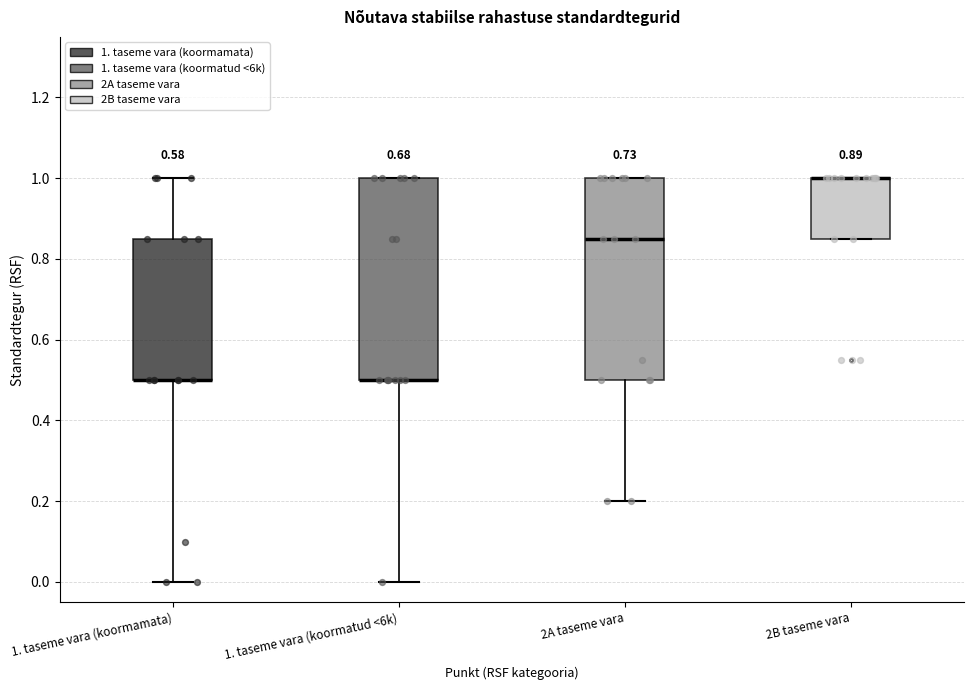

Reading left to right, transcribe this box plot: for each box, give where its median line is, the range the box spans, and where its two whiskers end, as read against the y-axis. The values are not printed on the chart, so give them approximately, as read against the axis.

1. taseme vara (koormamata): median 0.50 (drawn on the box's lower edge), box 0.50 to 0.86, whiskers 0.00 to 1.00
1. taseme vara (koormatud <6k): median 0.50 (drawn on the box's lower edge), box 0.50 to 1.00, whiskers 0.00 to 1.00
2A taseme vara: median 0.86, box 0.50 to 1.00, whiskers 0.20 to 1.00
2B taseme vara: median 1.00 (drawn on the box's upper edge), box 0.86 to 1.00, whiskers 0.86 to 1.00